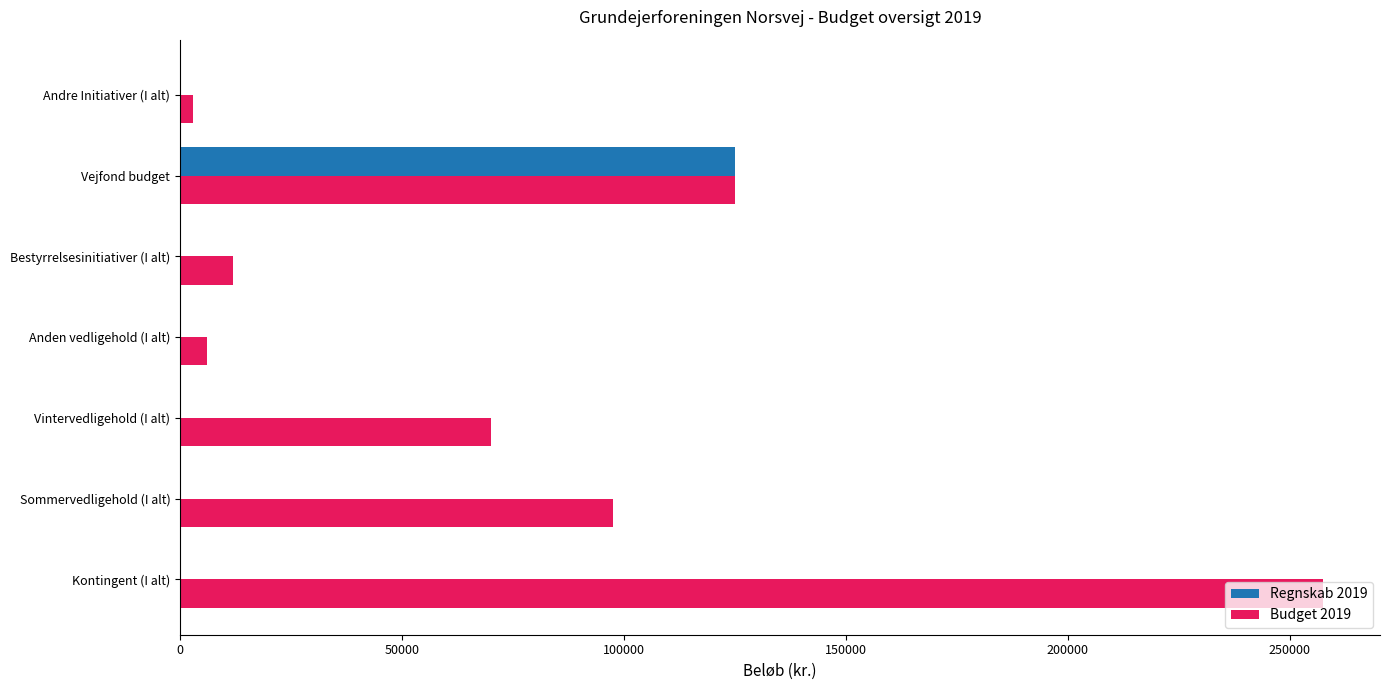

Which series has the largest range (max minus min)?

Budget 2019